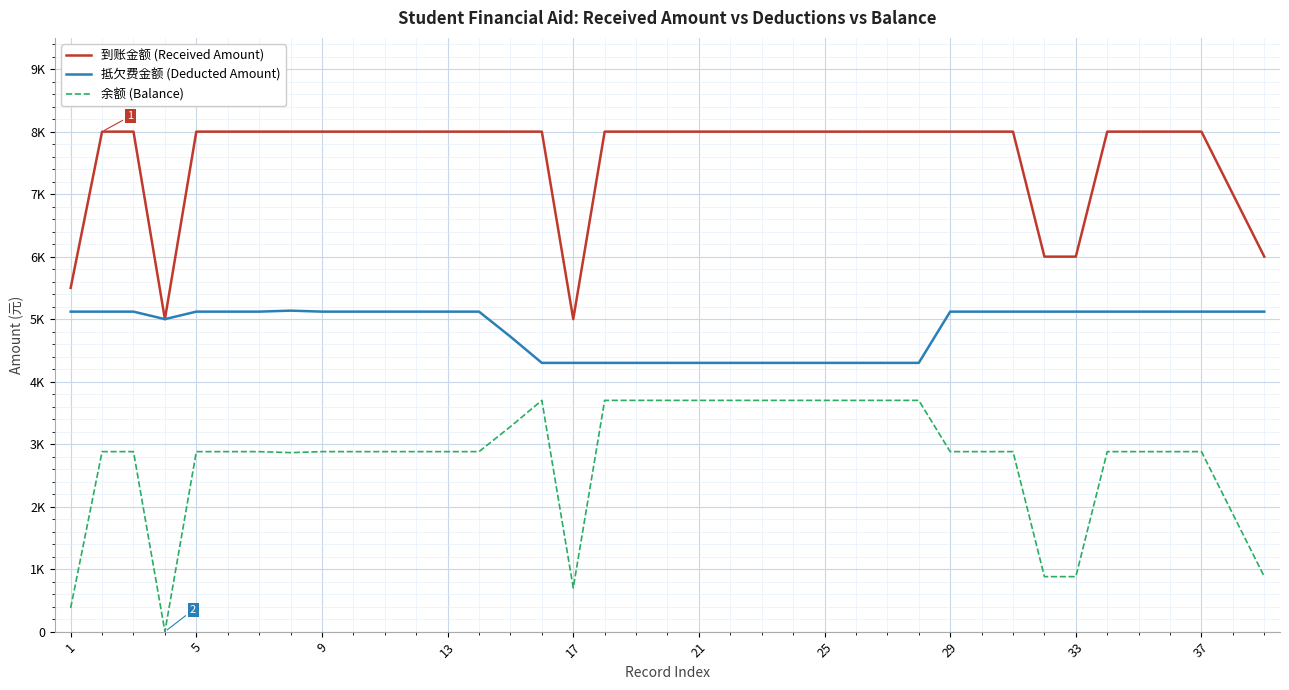

What are all the series names shown in the legend?

到账金额 (Received Amount), 抵欠费金额 (Deducted Amount), 余额 (Balance)